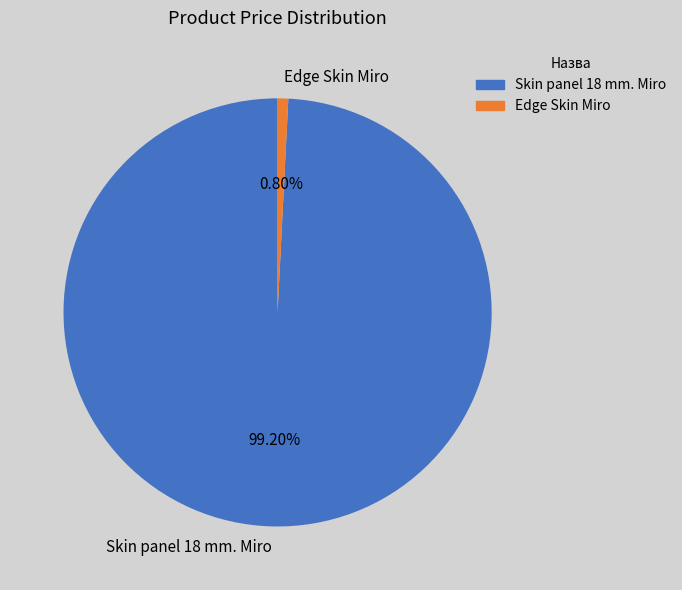

Which category accounts for the majority?

Skin panel 18 mm. Miro